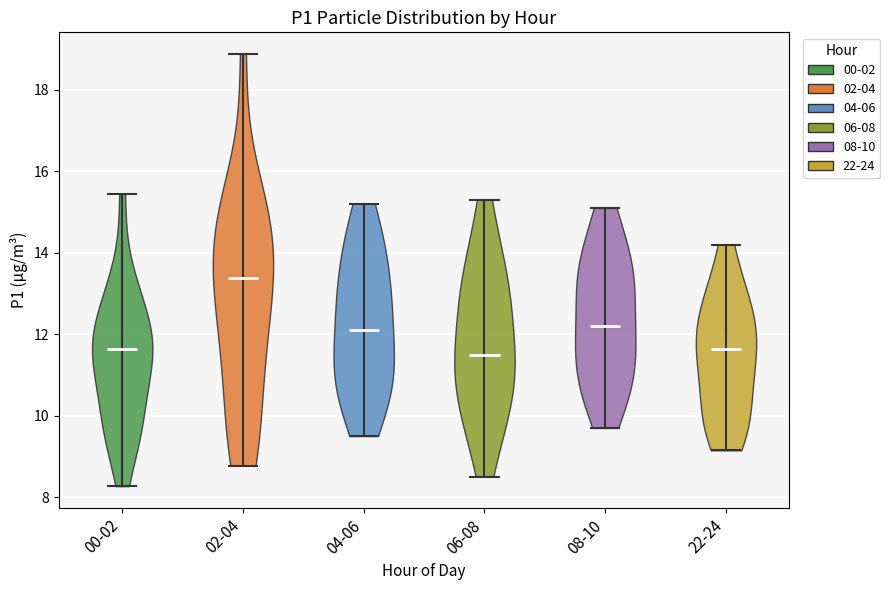

Where does the median line of the violin for 02-04 sit on the y-axis? The values are not printed on the chart, so give them approximately, as read against the axis.

13.4